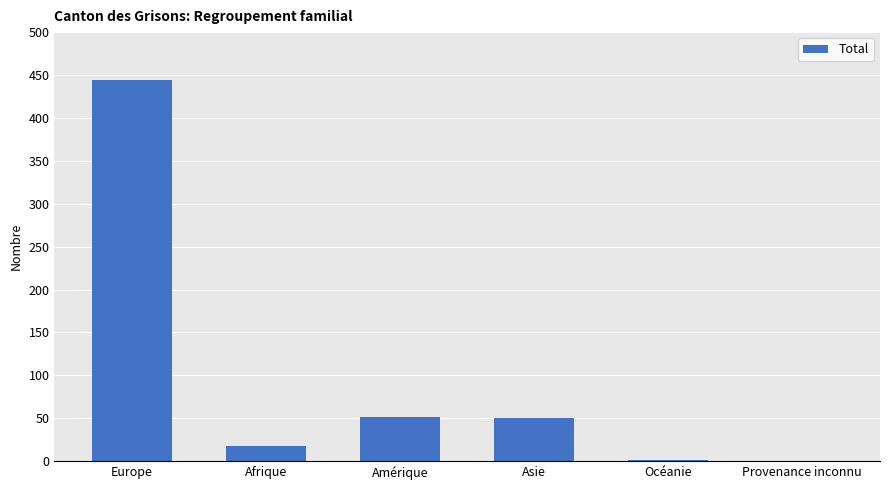

At which category does the chart reach its peak across all series?

Europe